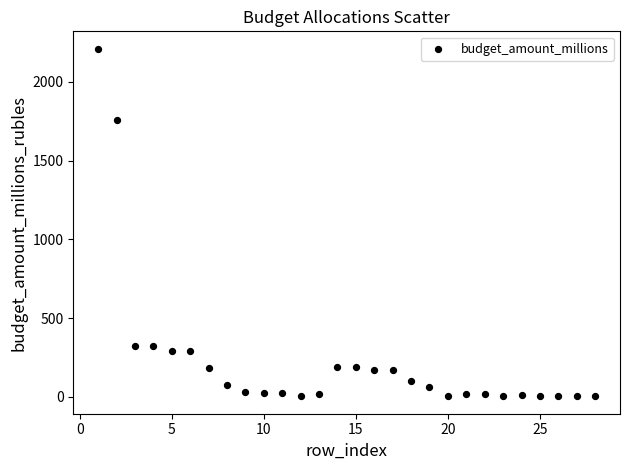

What Y value in the scatter plot is closest to 1106?

1756.6